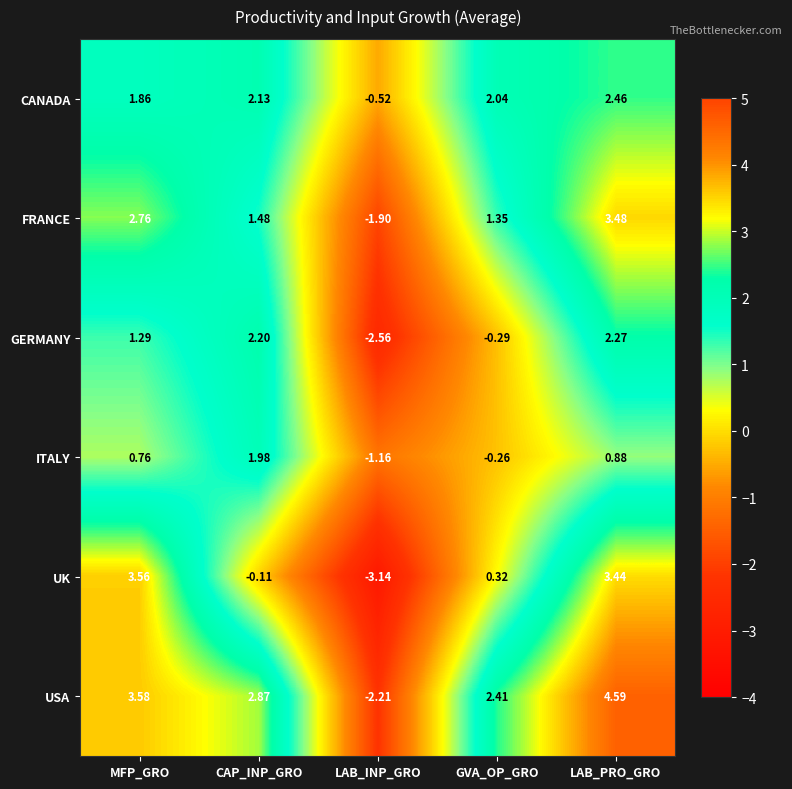

Which category has the lowest value in the GERMANY series?

LAB_INP_GRO